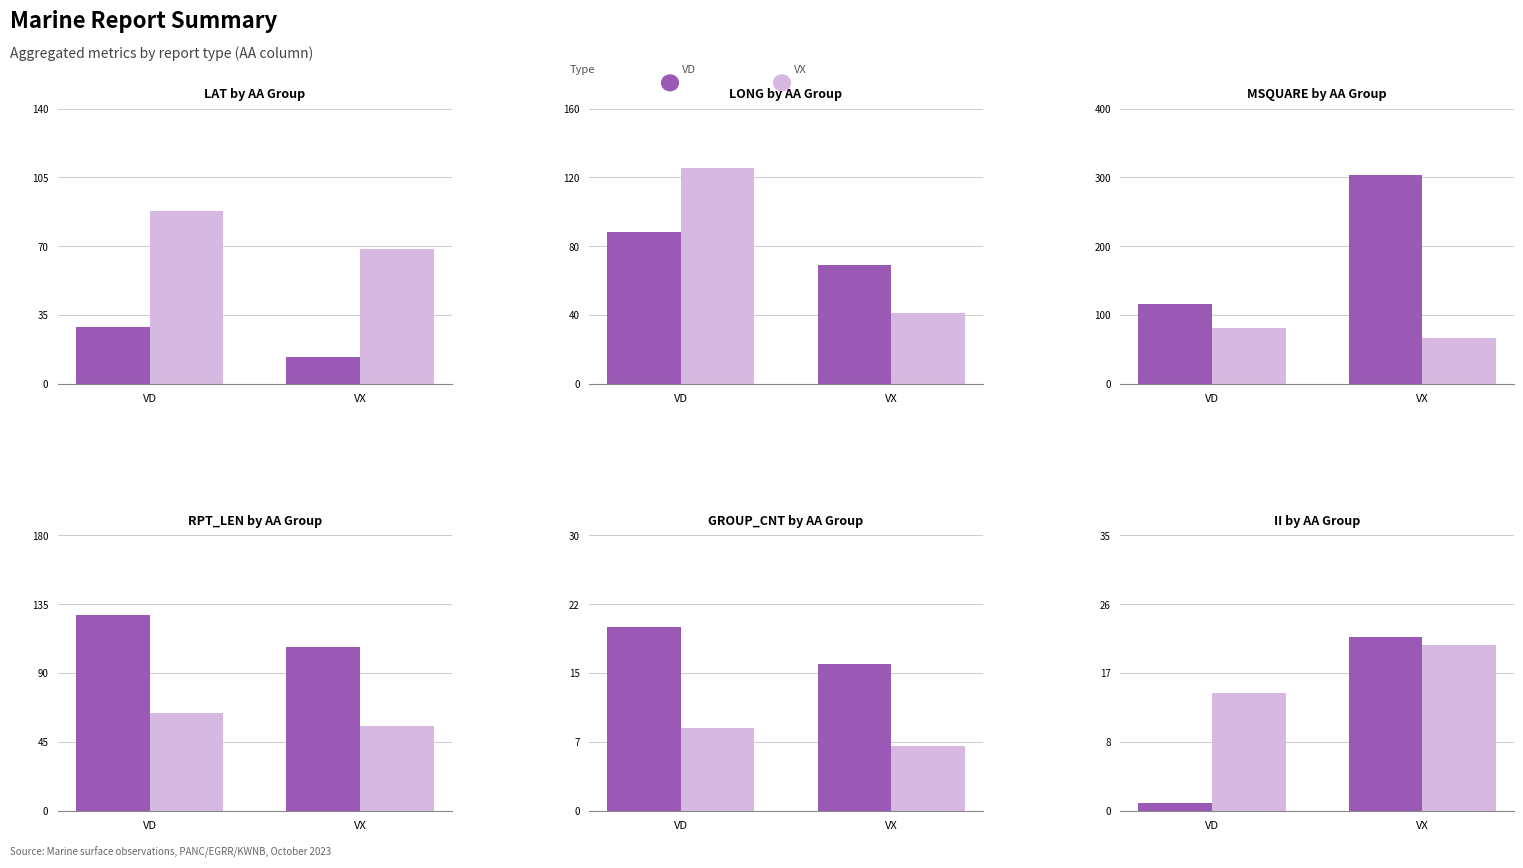

True or false: VX has a value of 31 at VX.

False